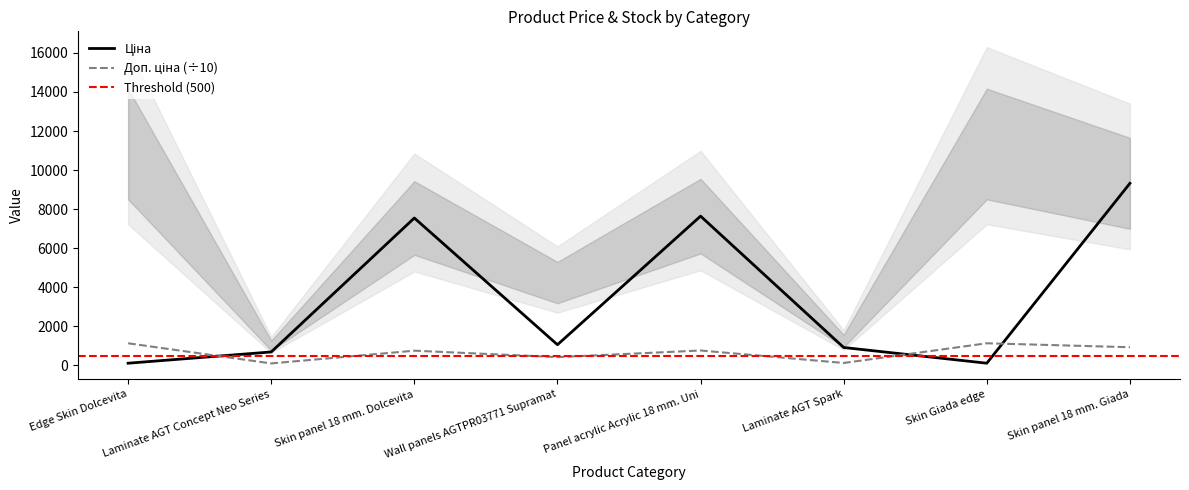

What is the average value of the Доп. ціна series?

671.1